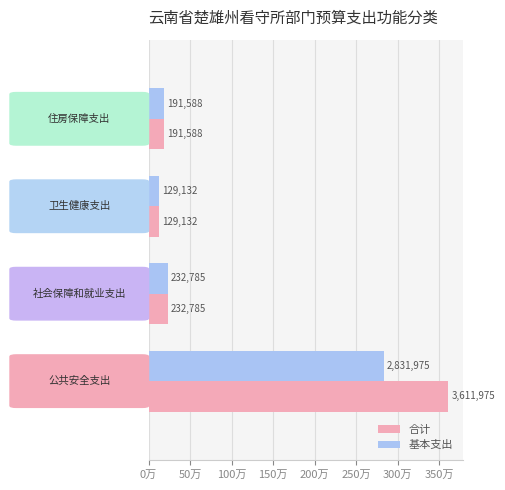

What are all the series names shown in the legend?

合计, 基本支出